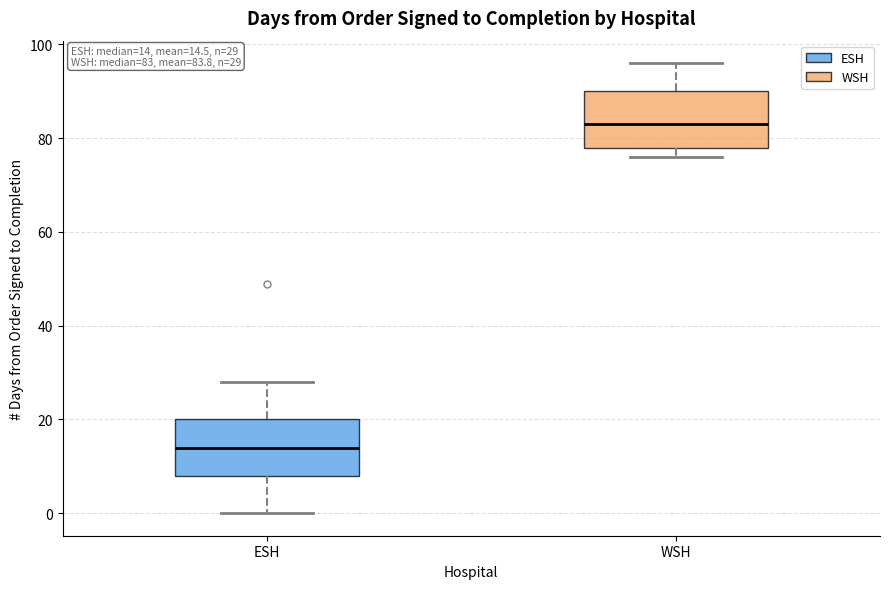

Which box has the lowest median line?

ESH